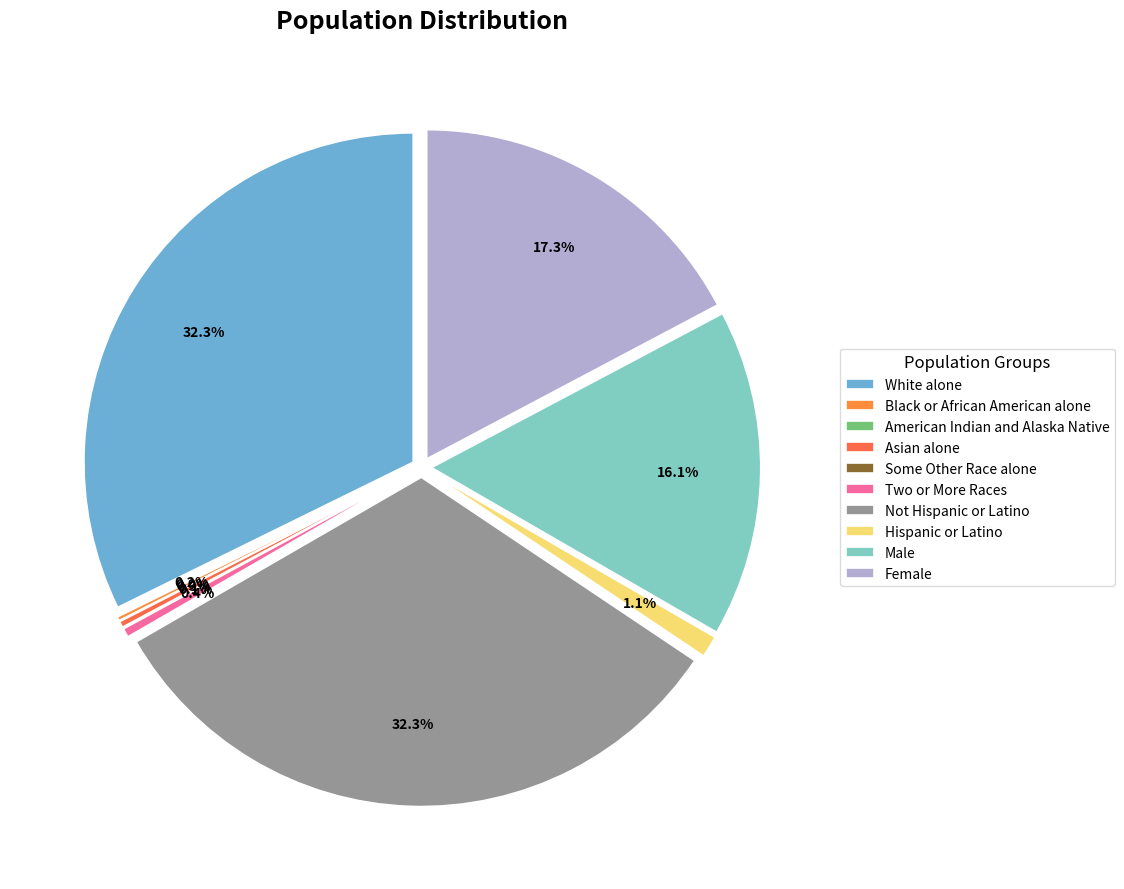

To the nearest percent, what is the difference between the largest and smallest slice percentages?

32%